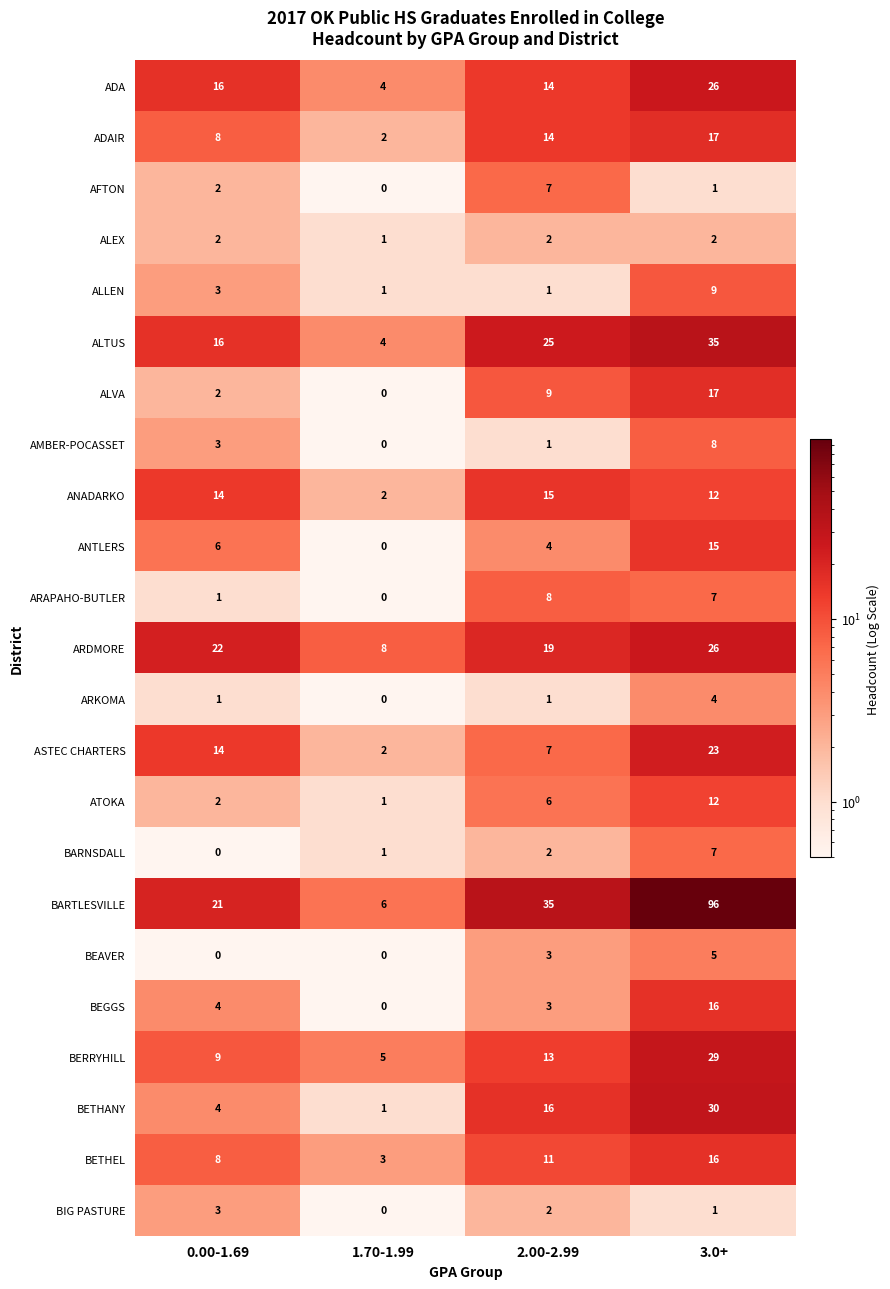

Count the number of categories in the chart.

4